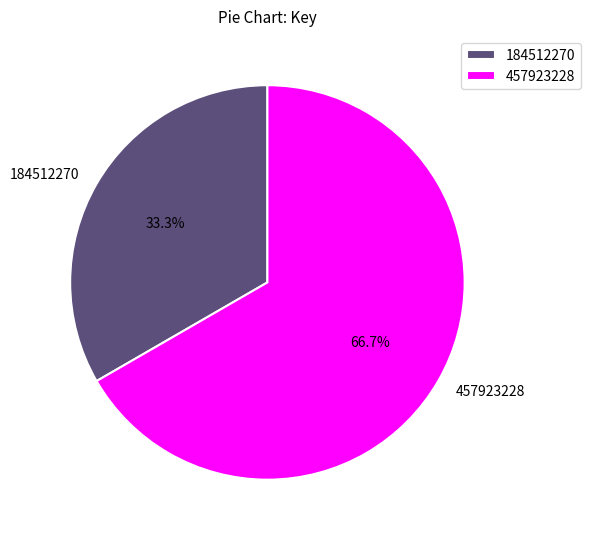

Which slice is the smallest?

184512270